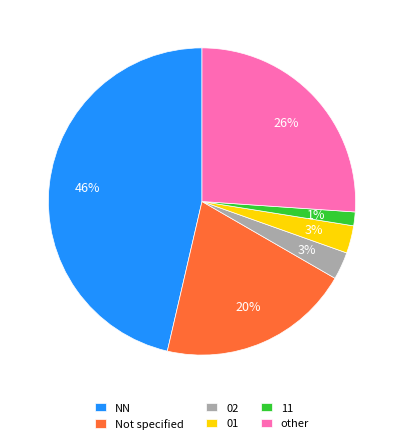

To the nearest percent, what is the difference between the largest and smallest slice percentages?

45%